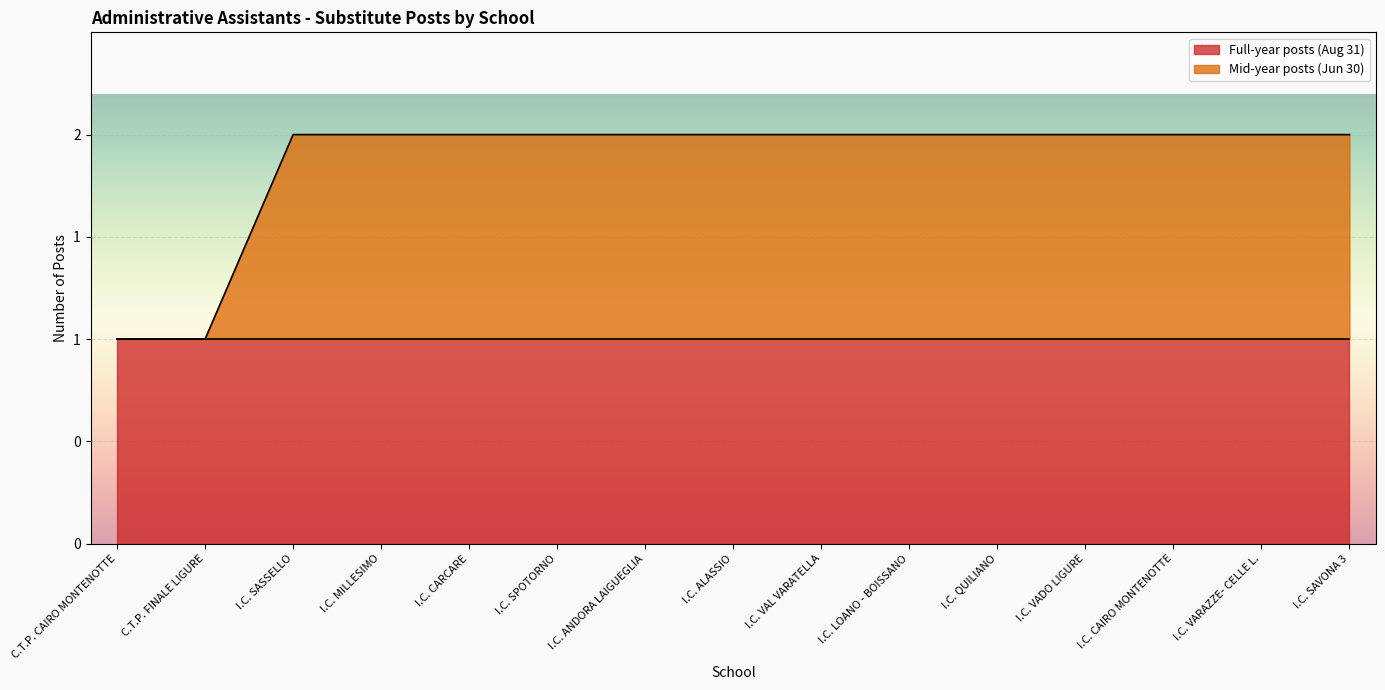

What is the difference between the maximum and minimum values?

1